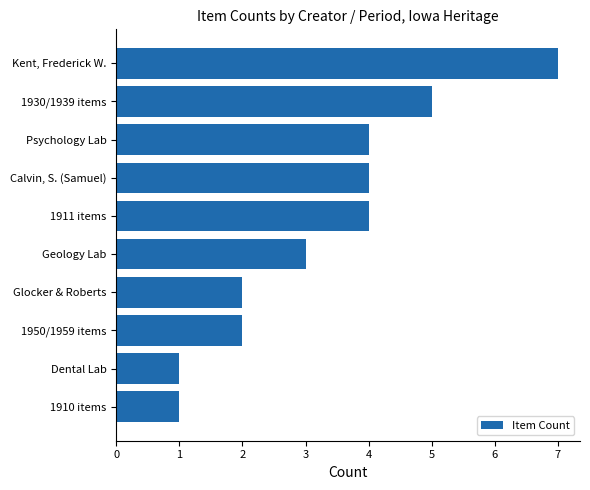

What is the difference between the second highest and second lowest values?

4